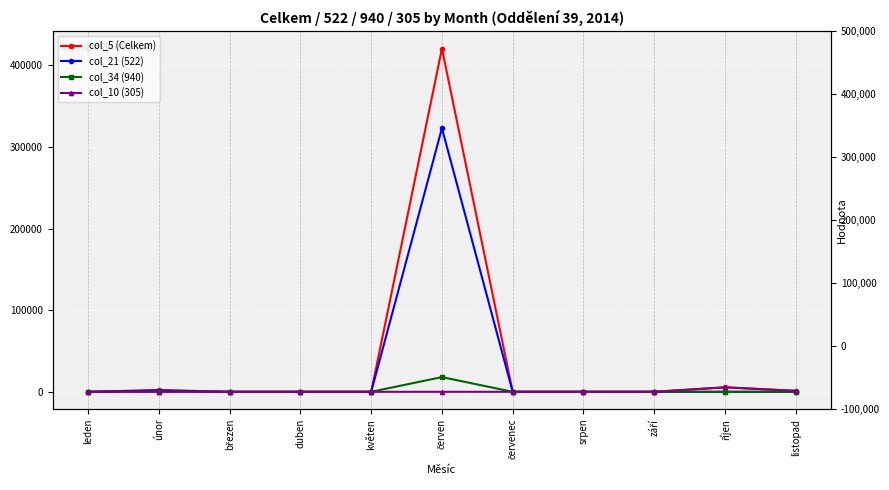

What is the sum of the col_34 (940) values at únor and říjen?

184.0